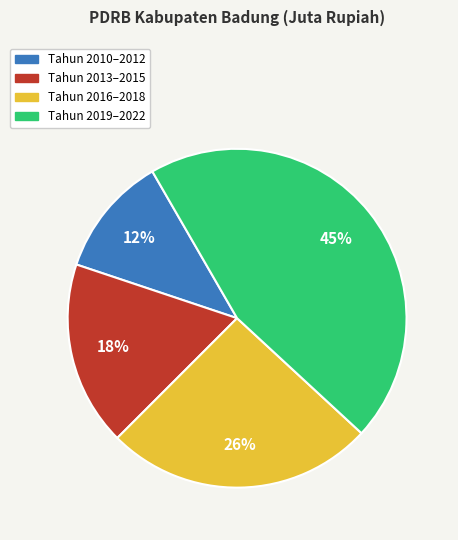

To the nearest percent, what percentage of the pie is Tahun 2010–2012?

12%